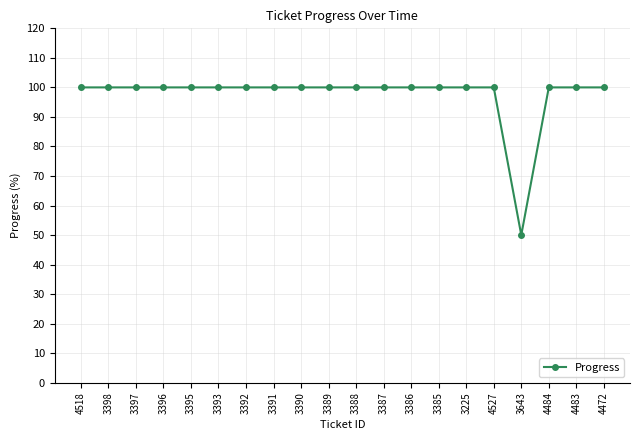

Reading left to right, what are all the values shown in this chart?

100	100	100	100	100	100	100	100	100	100	100	100	100	100	100	100	50	100	100	100